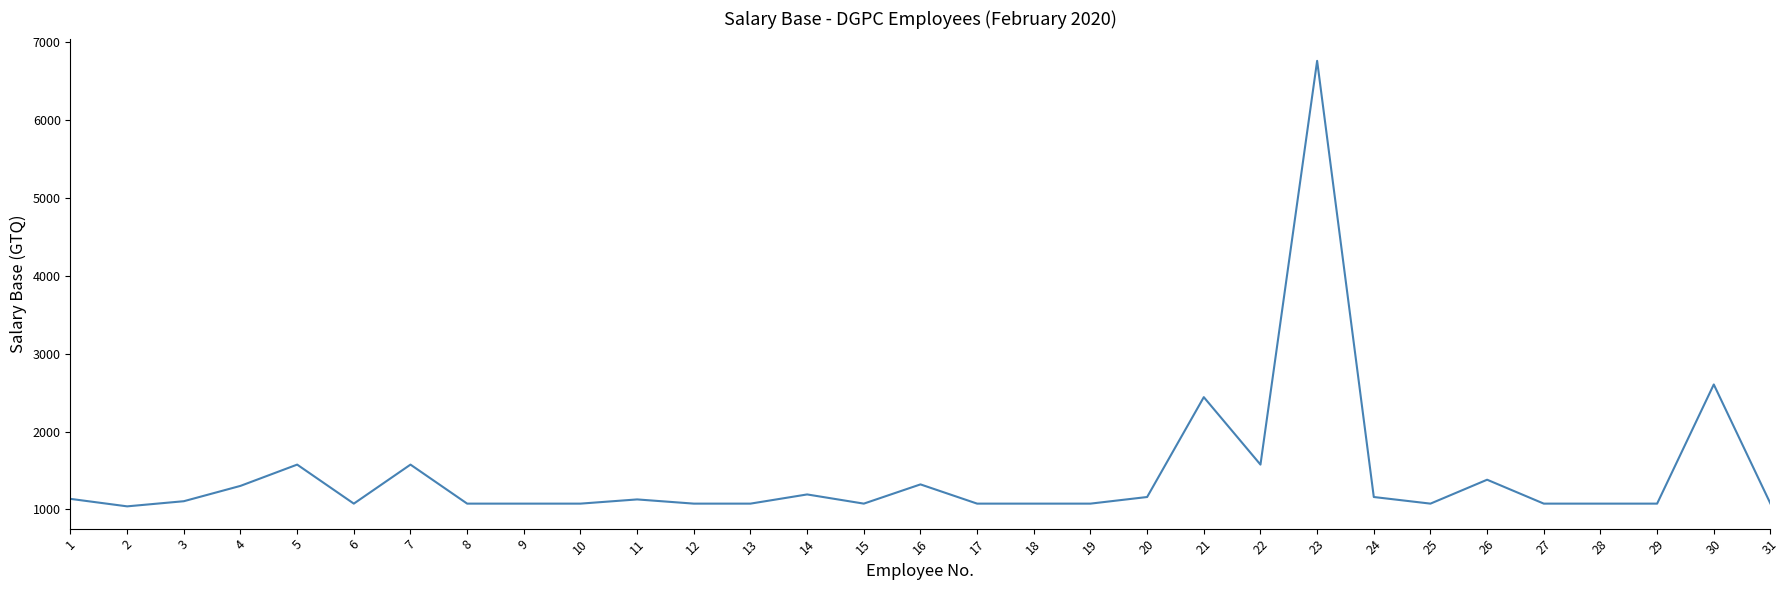

Where is the first local minimum?

2